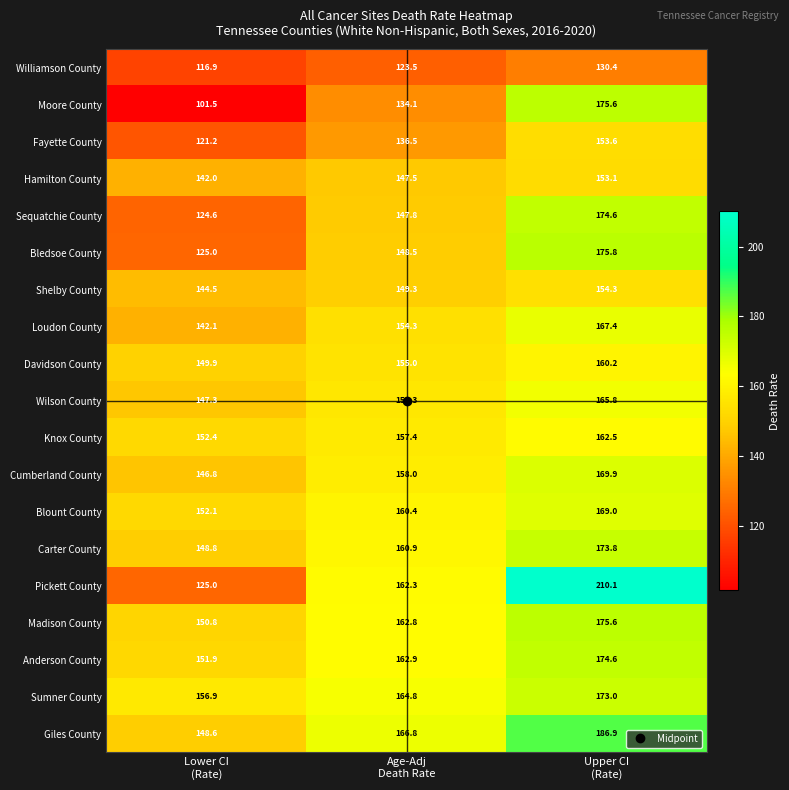

What is the sum of all Hamilton County values?

442.6